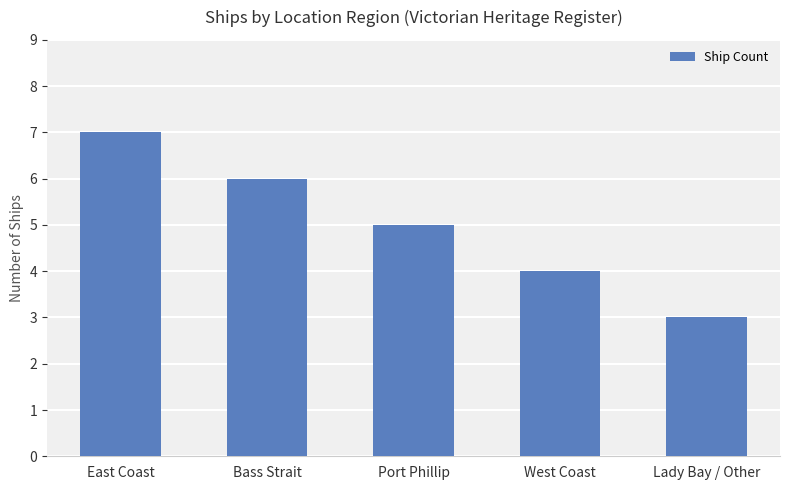

What is the smallest value displayed?

3